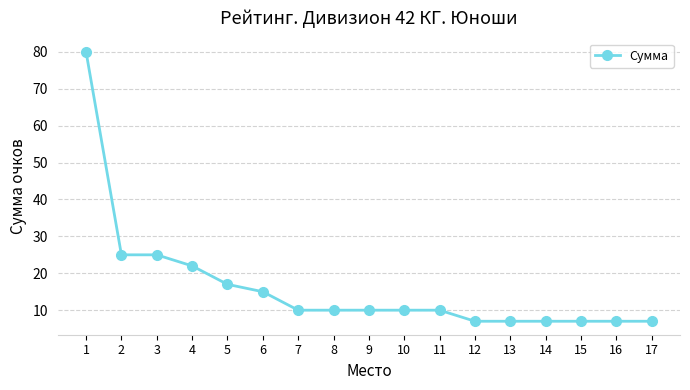

How many lines are shown in the chart?

1